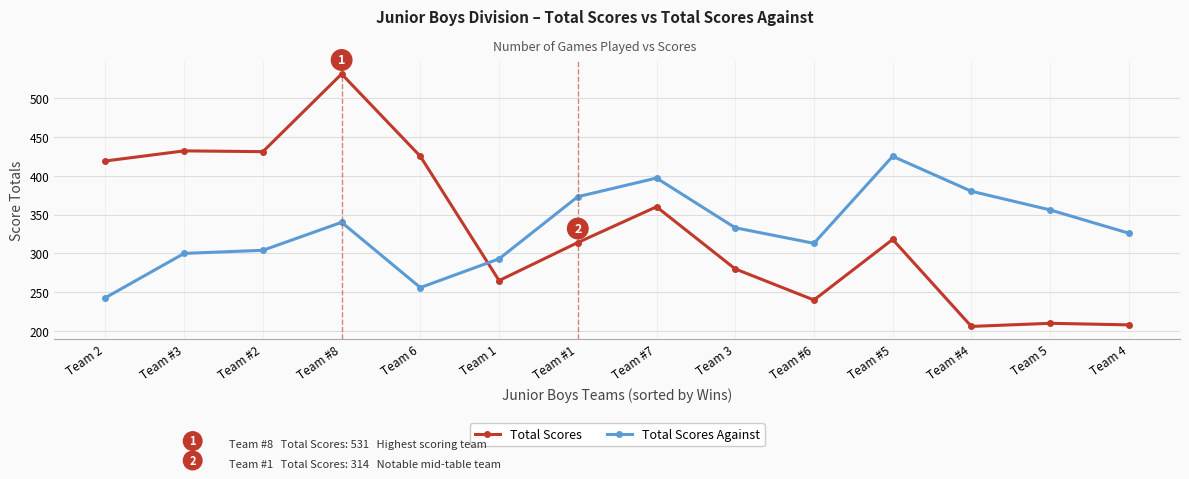

What is the difference between the maximum and minimum values in the Total Scores Against series?

182